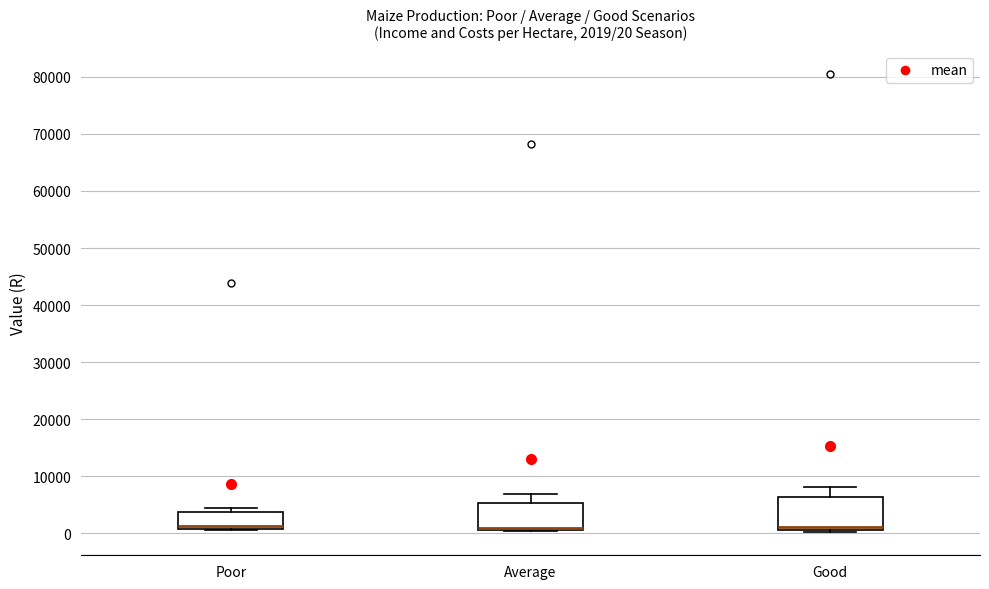

Comparing the boxes themselves (not the whiskers), which one is the tallest?

Good